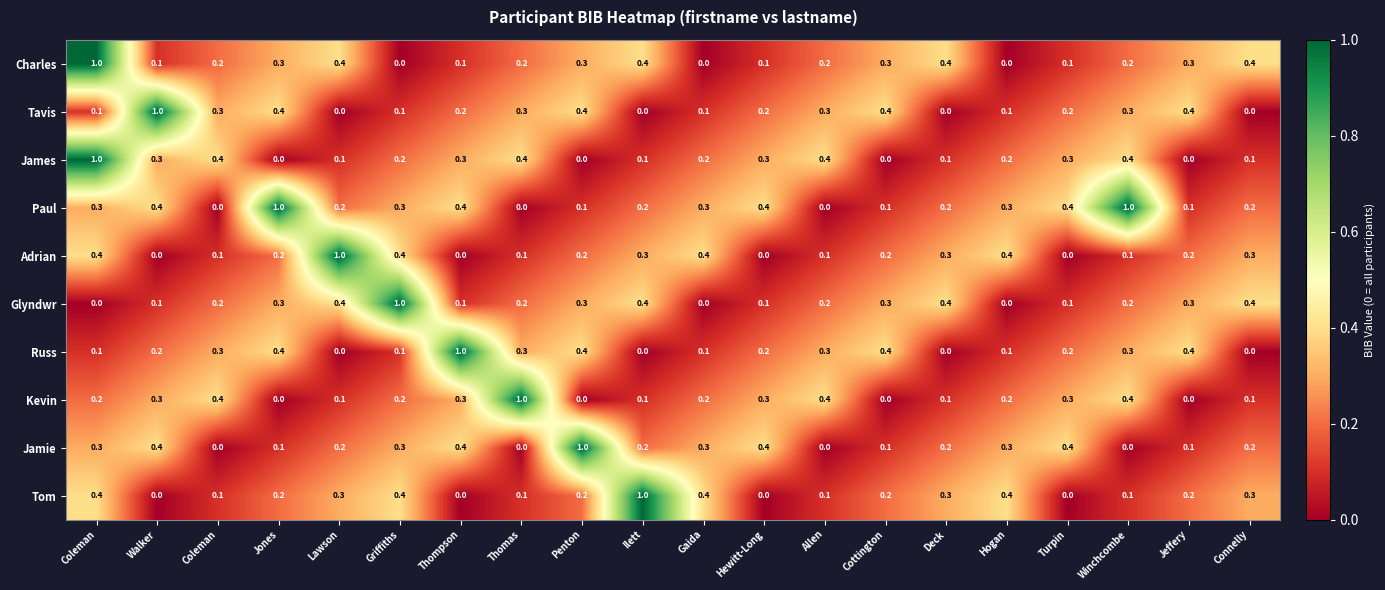

How many values in the Adrian series exceed 0?

16